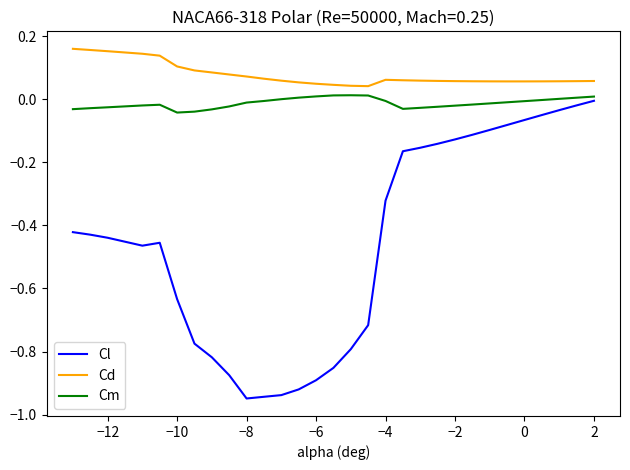

True or false: Cd and Cl intersect in this chart.

False